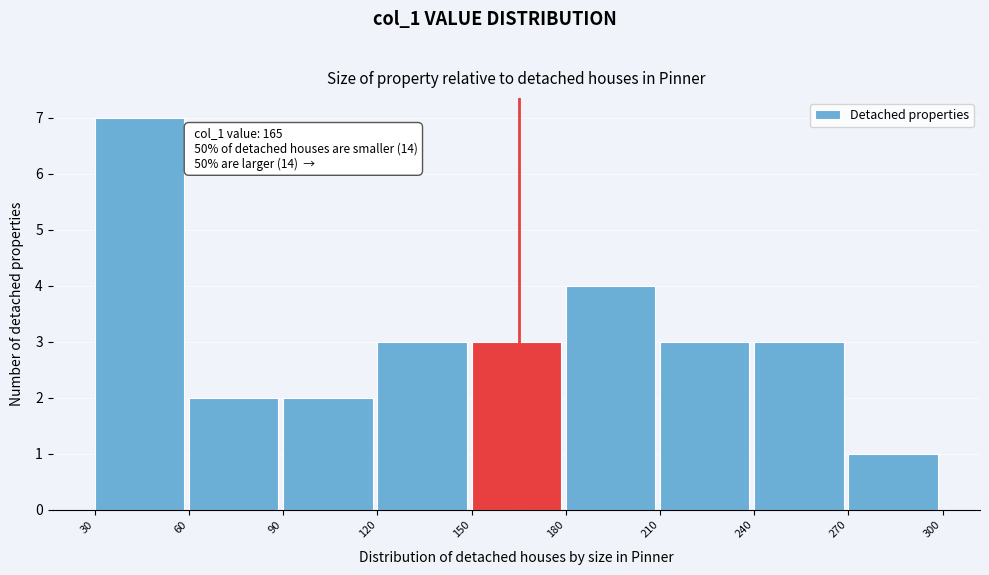

Over which range of the x-axis is the bar tallest?

30 to 60